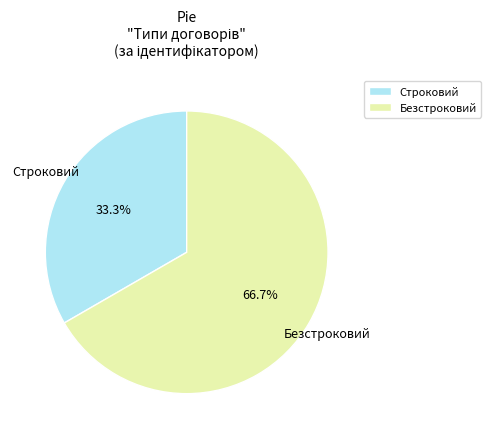

To the nearest percent, what is the combined percentage of Строковий and Безстроковий?

100%